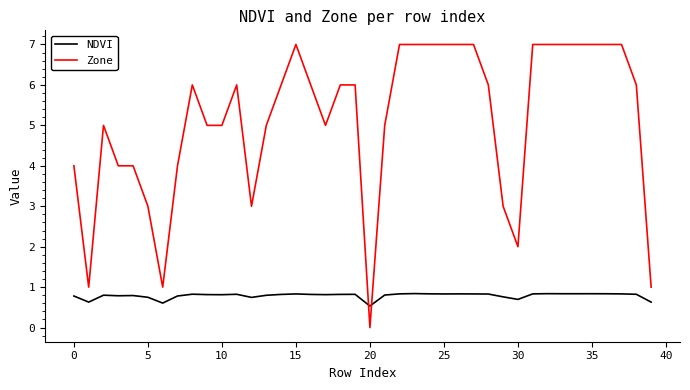

Which series has the largest total across all categories?

Zone